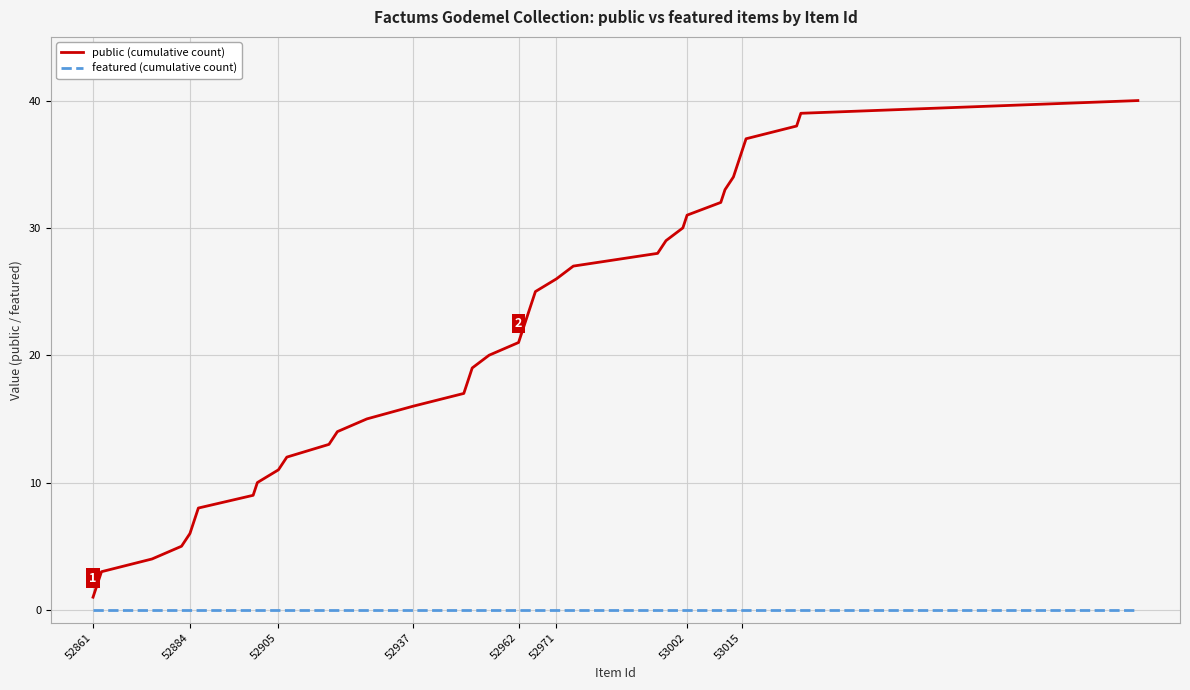

Does the chart display data point markers on the line(s)?

No